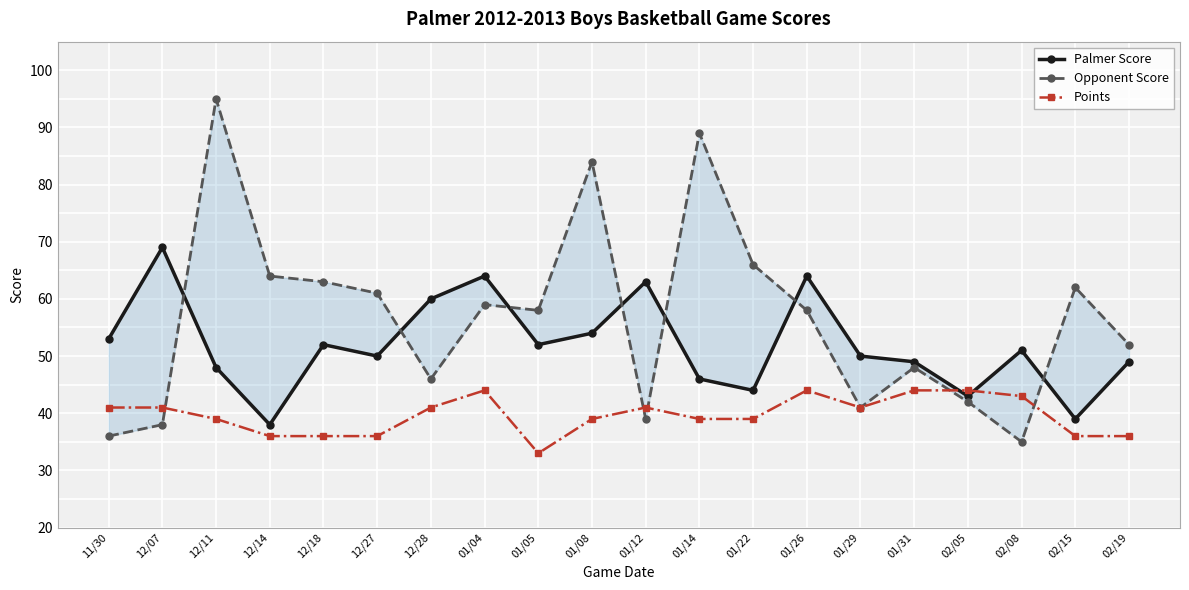

At which label does Opponent Score reach its minimum?

02/08